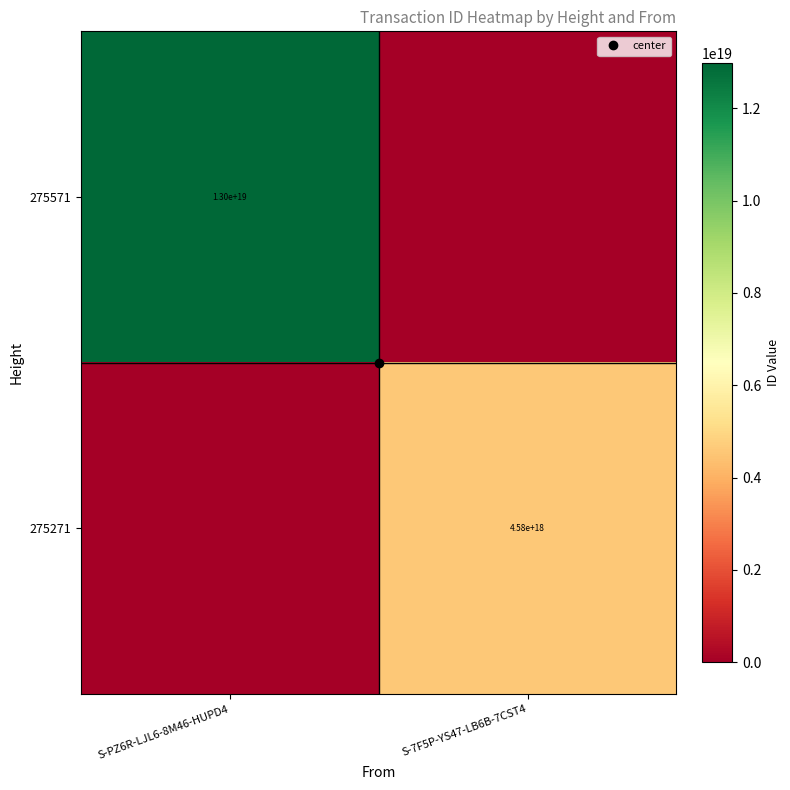

What is the sum of the 275271 values at S-7F5P-YS47-LB6B-7CST4 and S-PZ6R-LJL6-8M46-HUPD4?

4579877584557057024